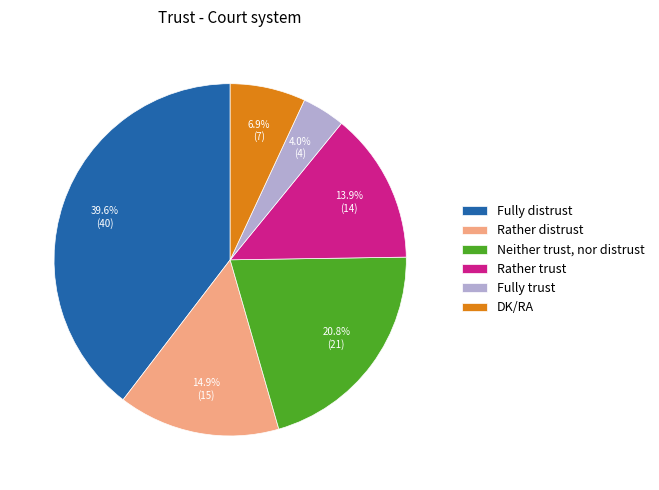

Rank the categories by value from lowest to highest.

Fully trust, DK/RA, Rather trust, Rather distrust, Neither trust, nor distrust, Fully distrust